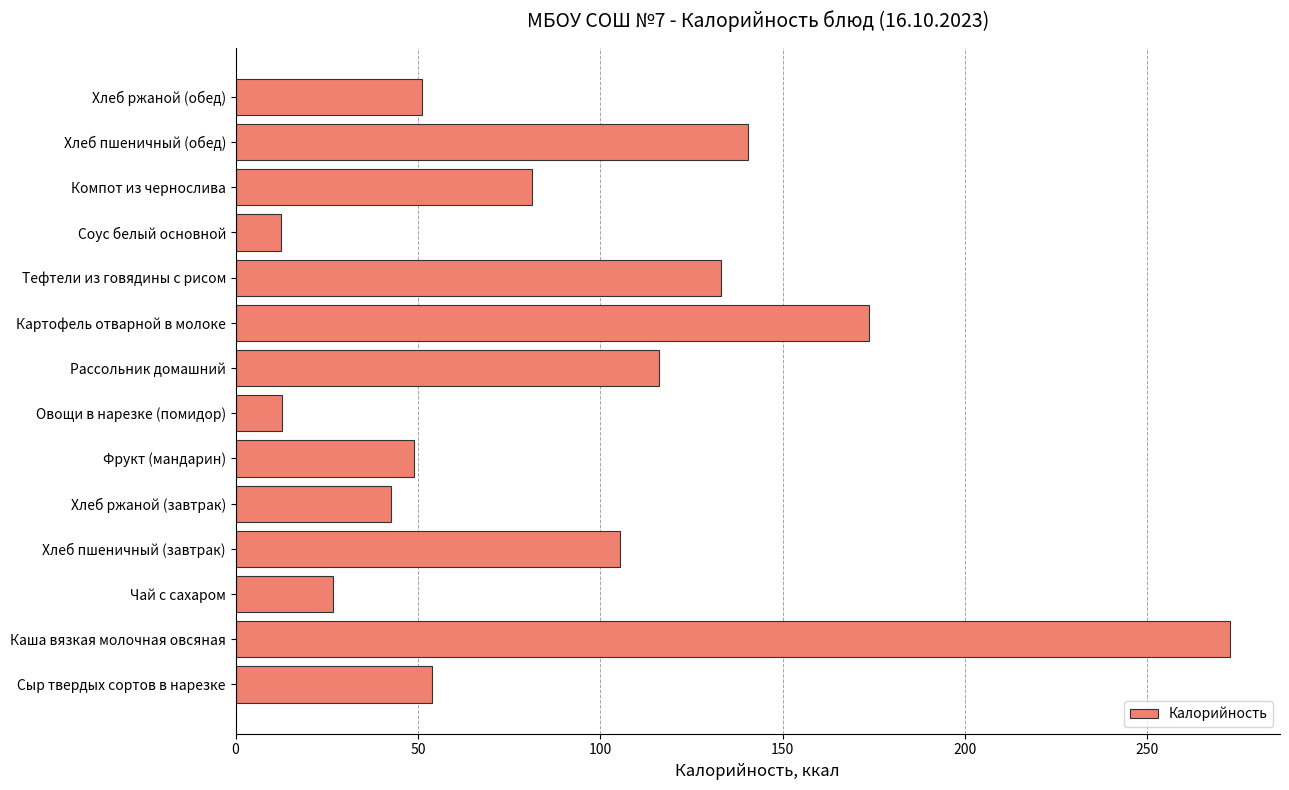

Where is the data nearest to the value 142?

Хлеб пшеничный (обед)